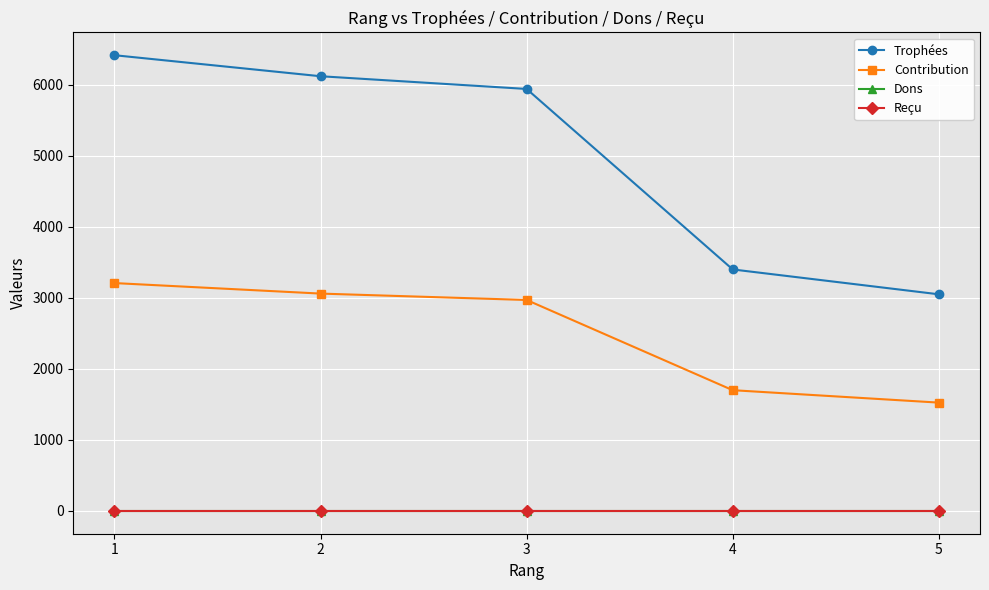

True or false: Contribution and Dons intersect in this chart.

False